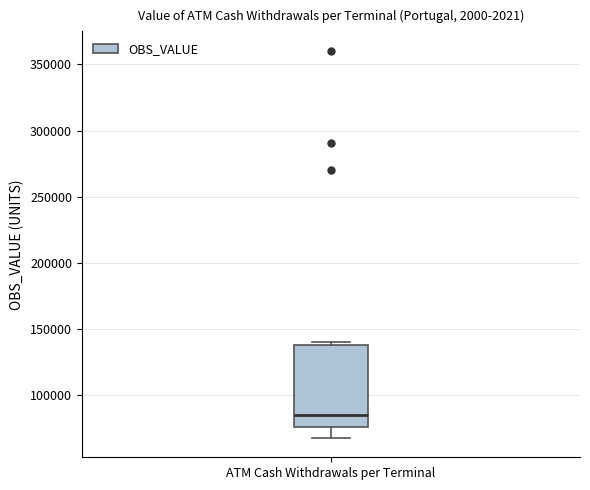

Where is the upper edge of the box for ATM Cash Withdrawals per Terminal on the y-axis? The values are not printed on the chart, so give them approximately, as read against the axis.

140000